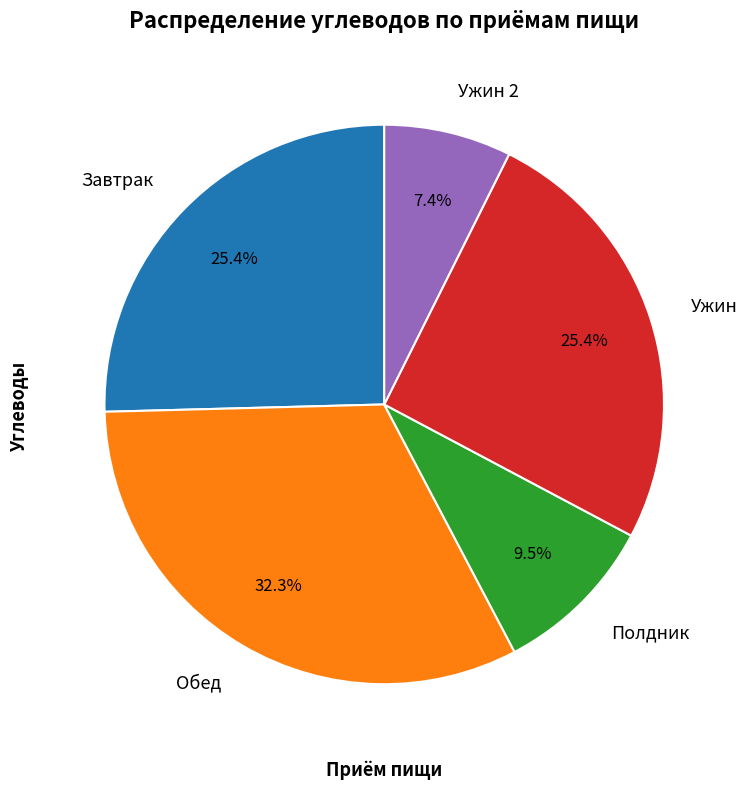

Which slice is the smallest?

Ужин 2